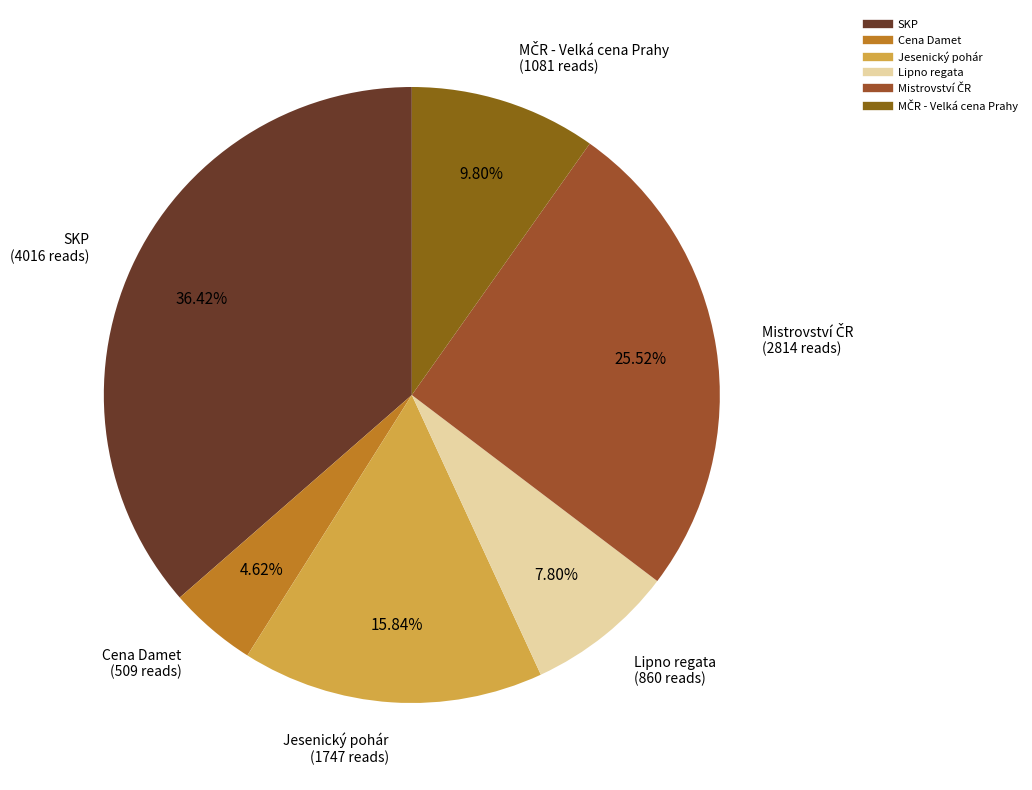

What is the ratio of the value at Cena Damet to the value at Jesenický pohár?

0.3